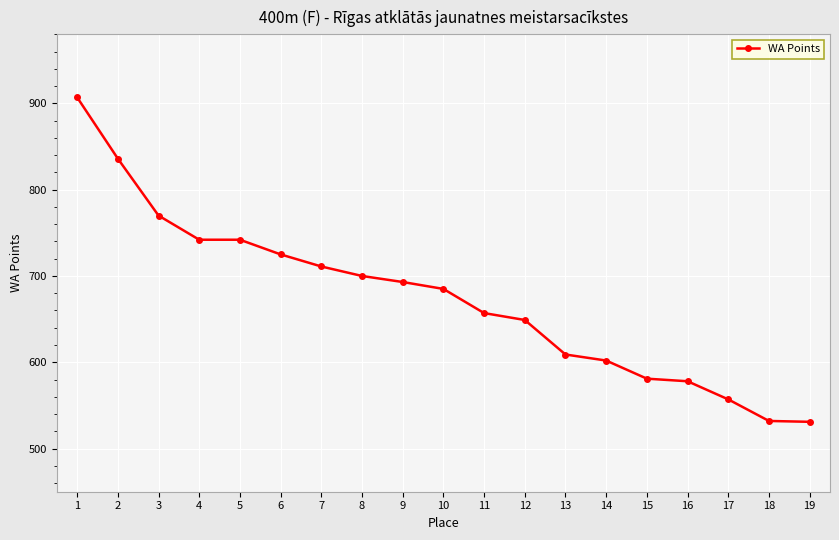

What is the value of the 15th point from the left?

581